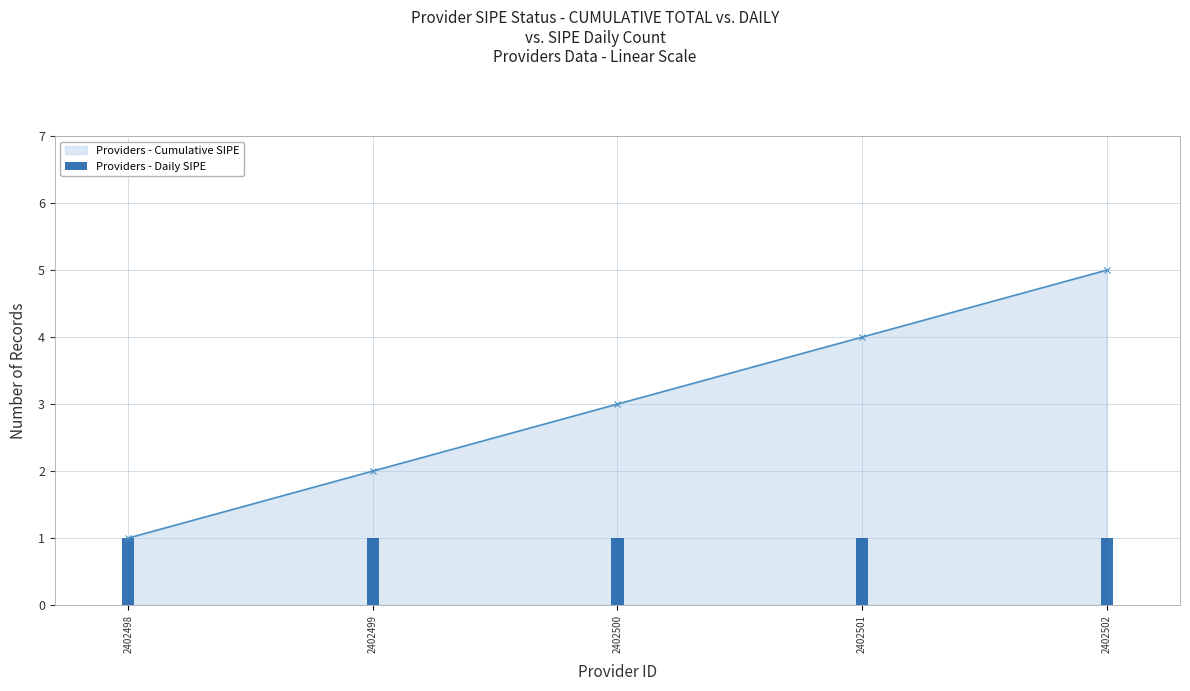

Reading left to right, what are all the values shown in this chart?

Providers - Cumulative SIPE: 1	2	3	4	5
Providers - Daily SIPE: 1	1	1	1	1